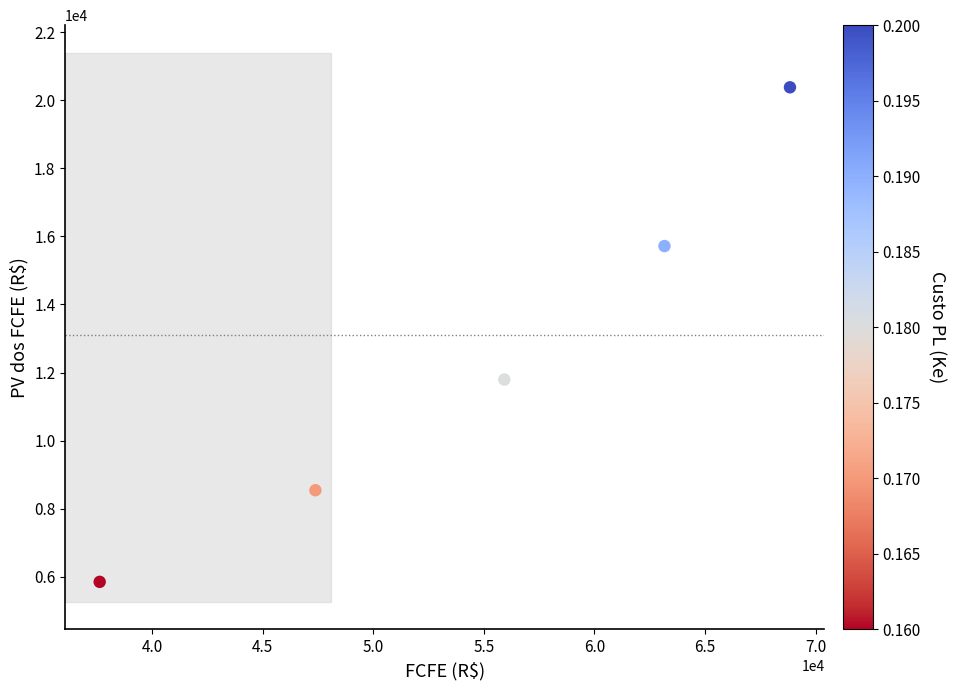

What Y value in the scatter plot is closest to 13115?

11793.1